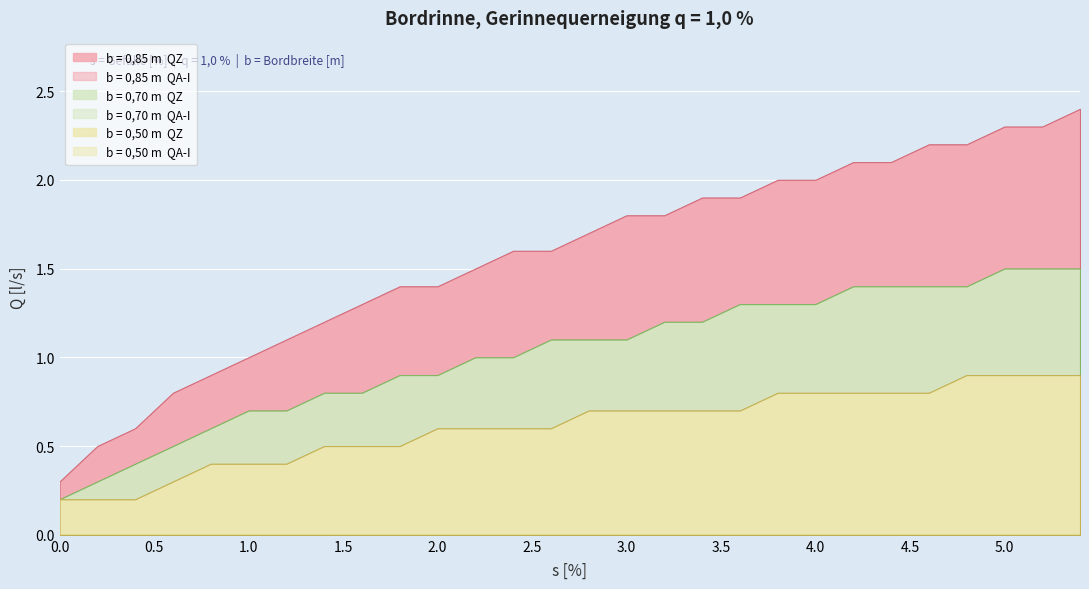

What position from the left is 0.8?

5